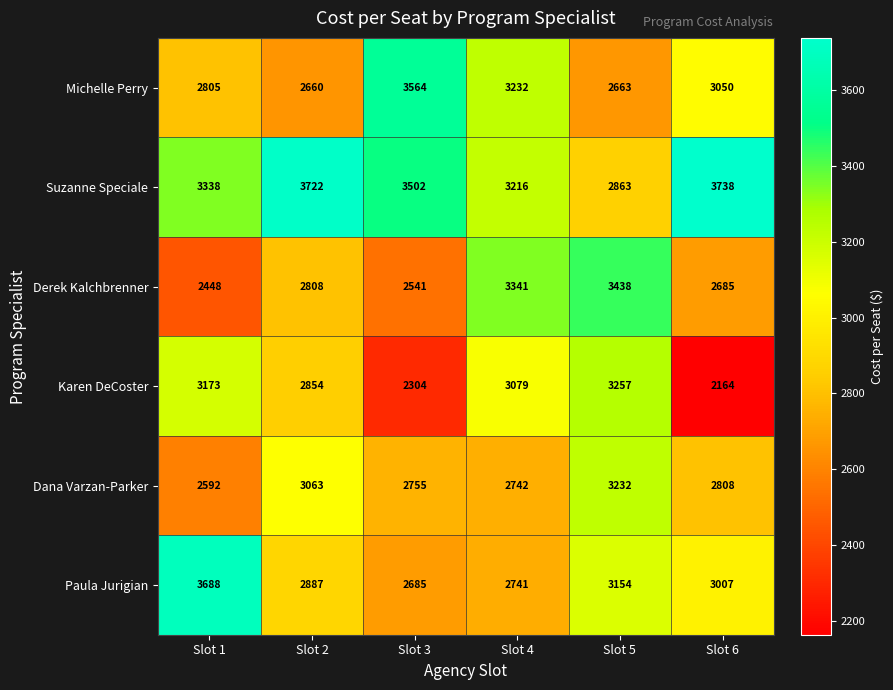

How many distinct data groups are displayed?

6